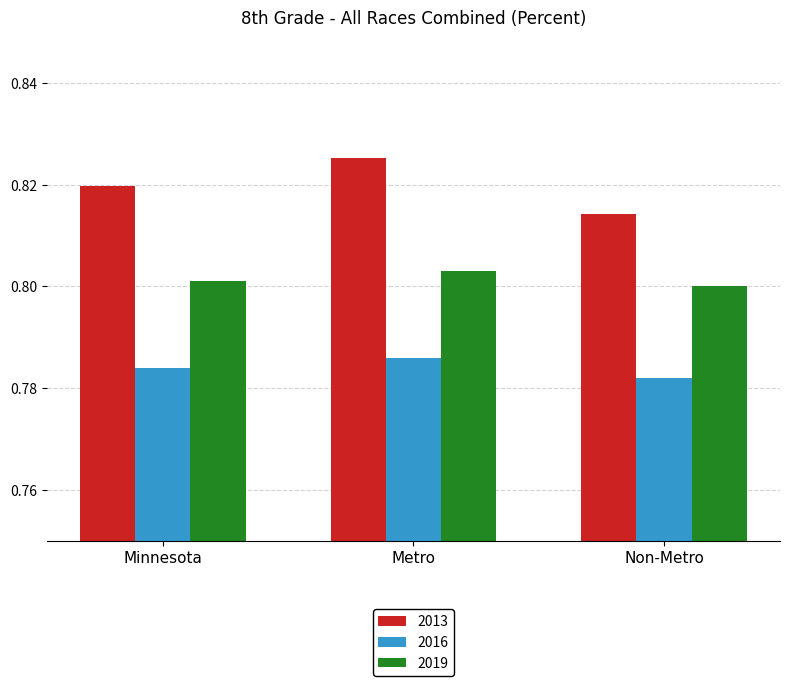

Rank the categories by 2013 value from lowest to highest.

Non-Metro, Minnesota, Metro